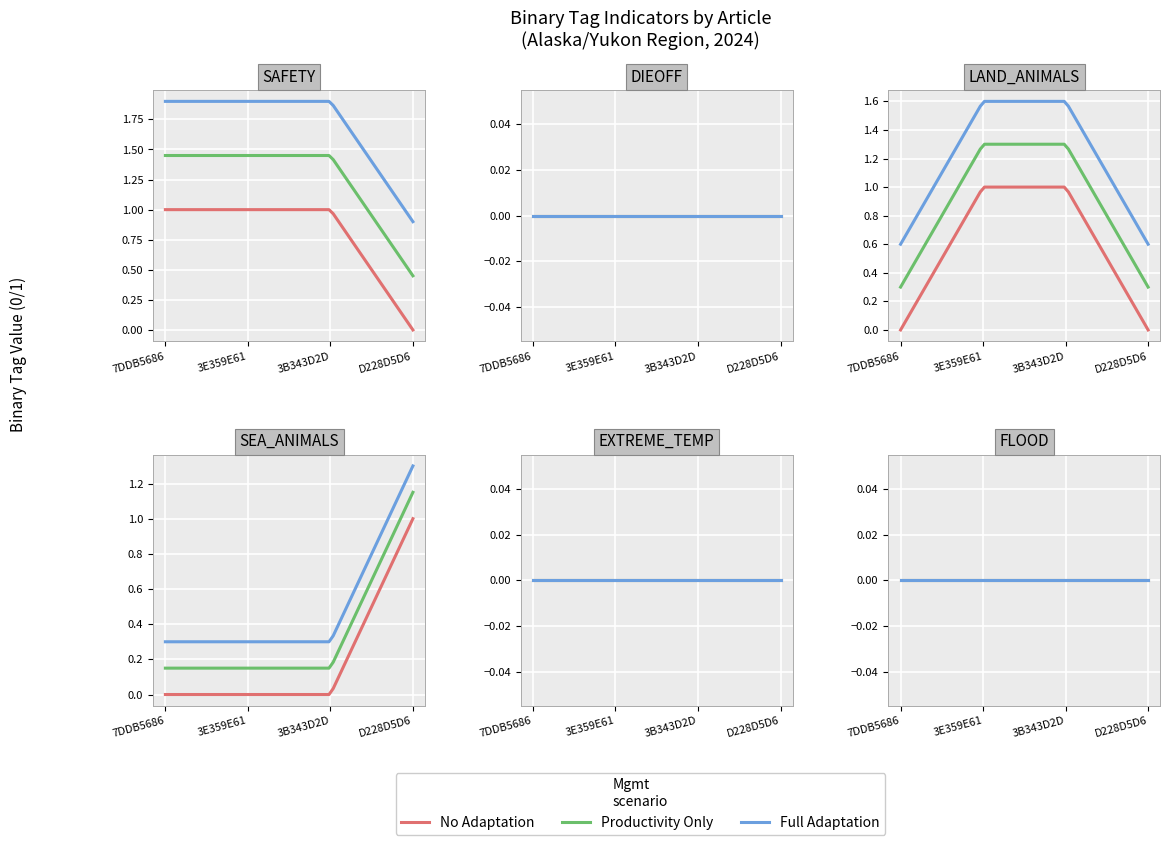

What is the spread (max minus min) of values at 7DDB5686?

1